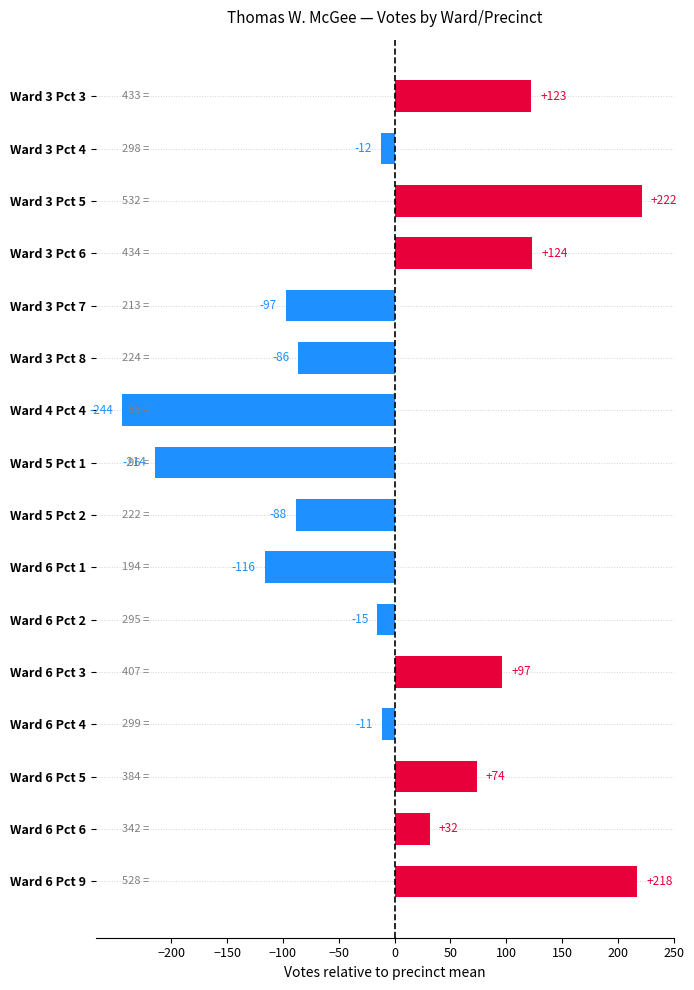

What position from the top is Ward 3 Pct 8?

6